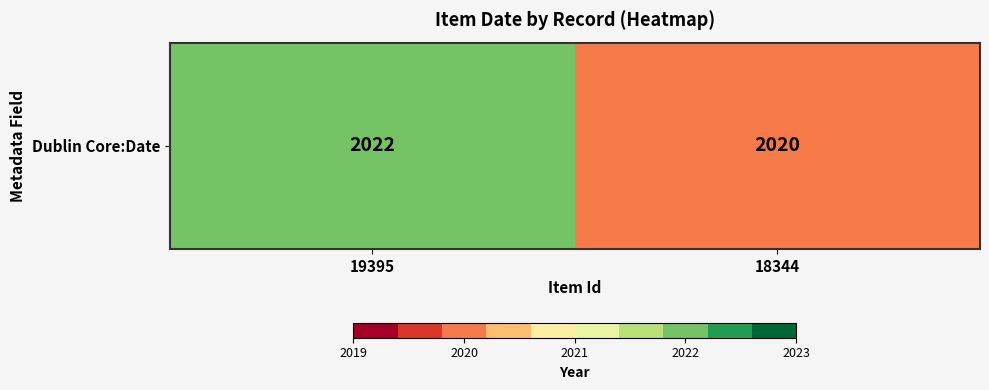

What is the approximate value at 19395?

2022